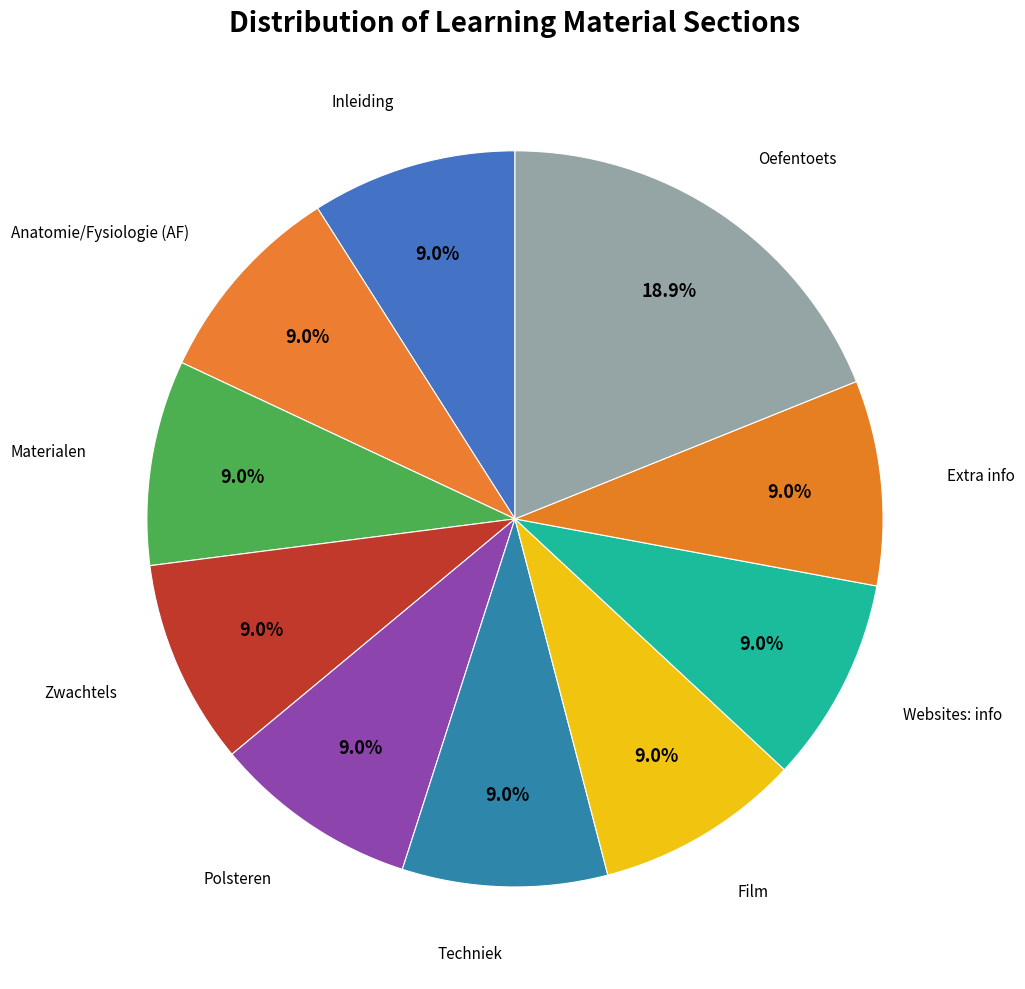

What is the largest slice in the pie chart?

Oefentoets